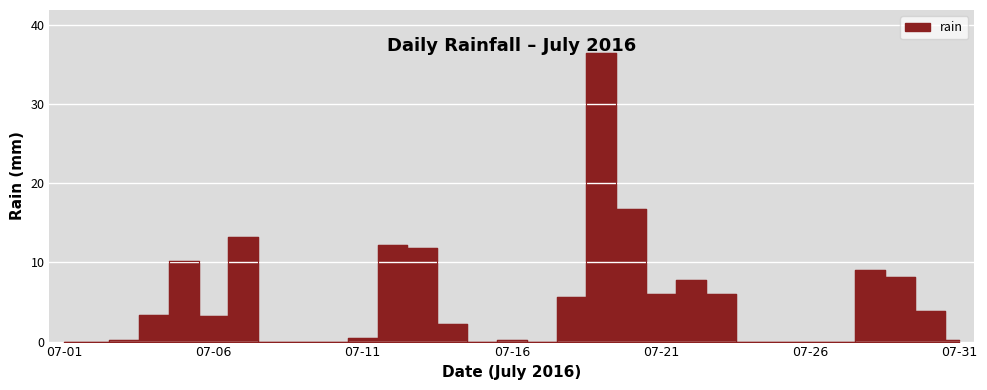

At which category does the data reach its first local valley?

07-06